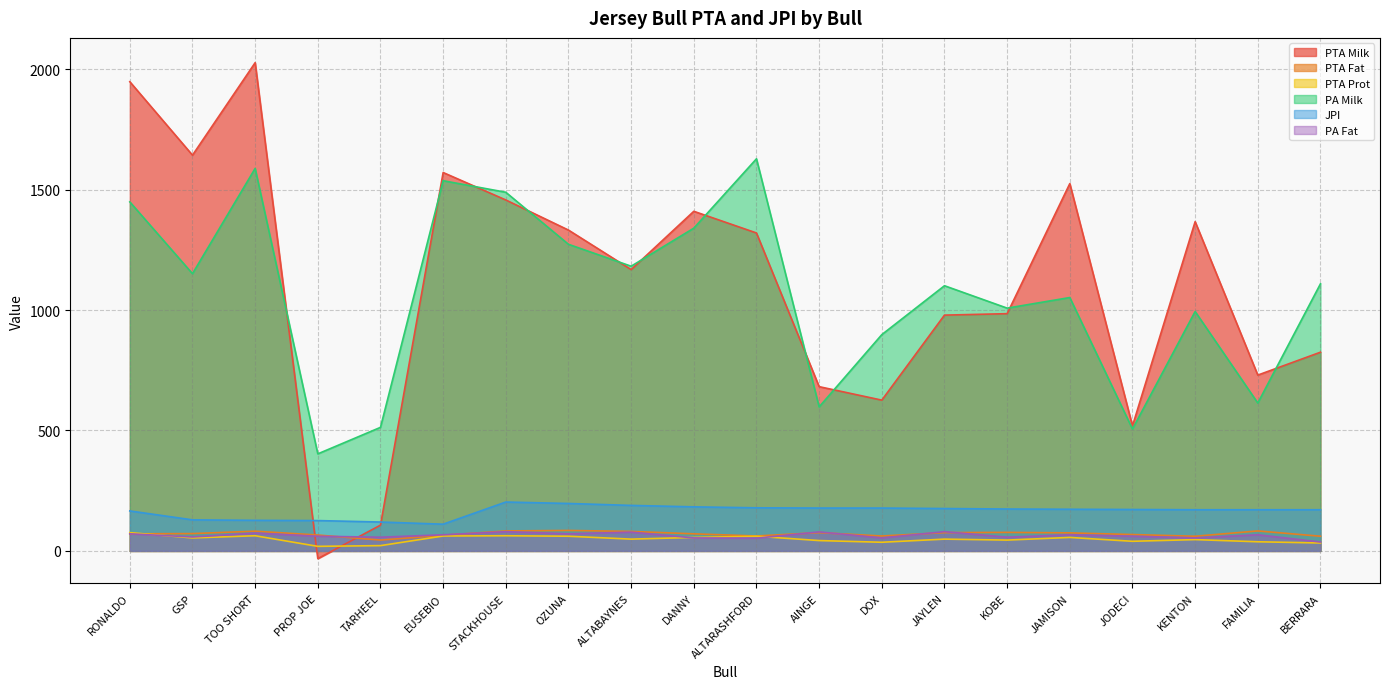

In PTA Milk, how many points are lower than both neighbors (excluding endpoints)?

6